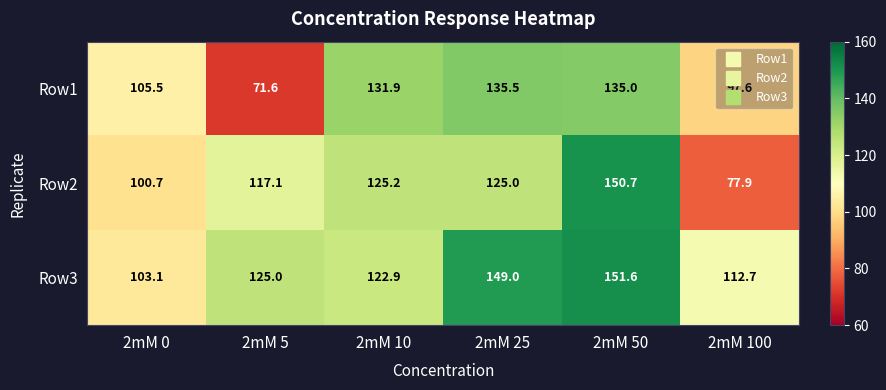

What is the minimum value for Row2?

77.9